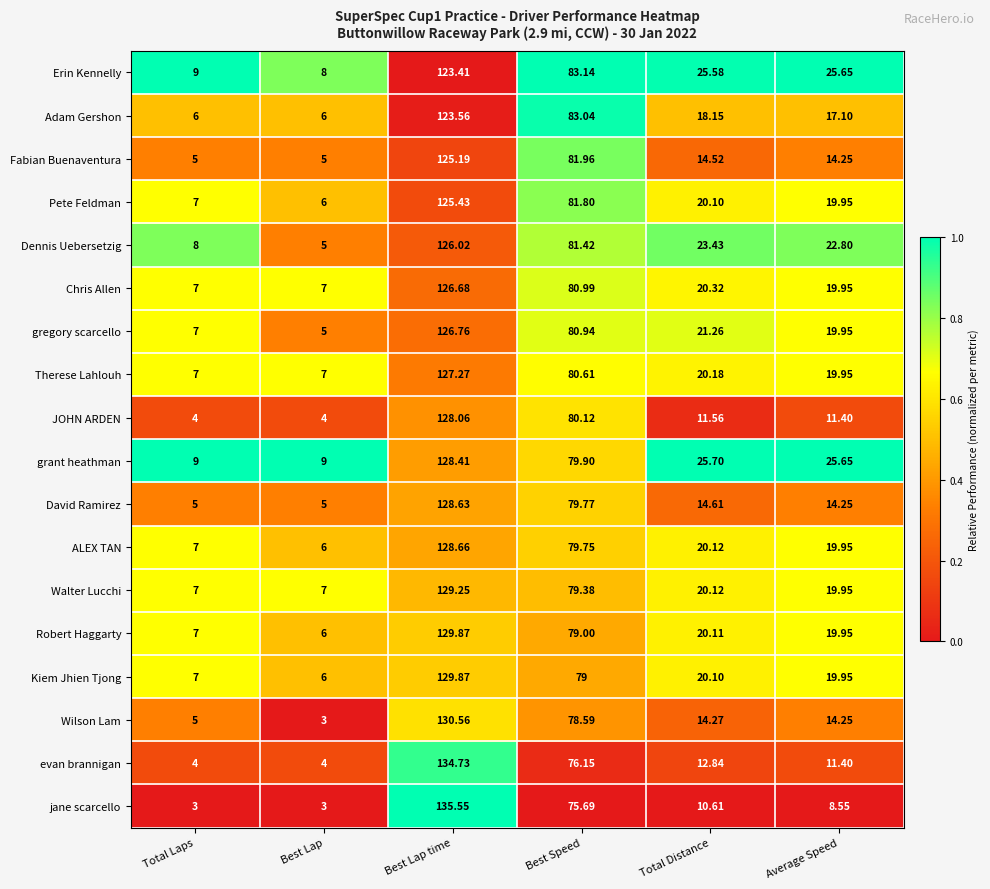

Between Best Lap time and Best Speed, which series saw the biggest shift?

jane scarcello